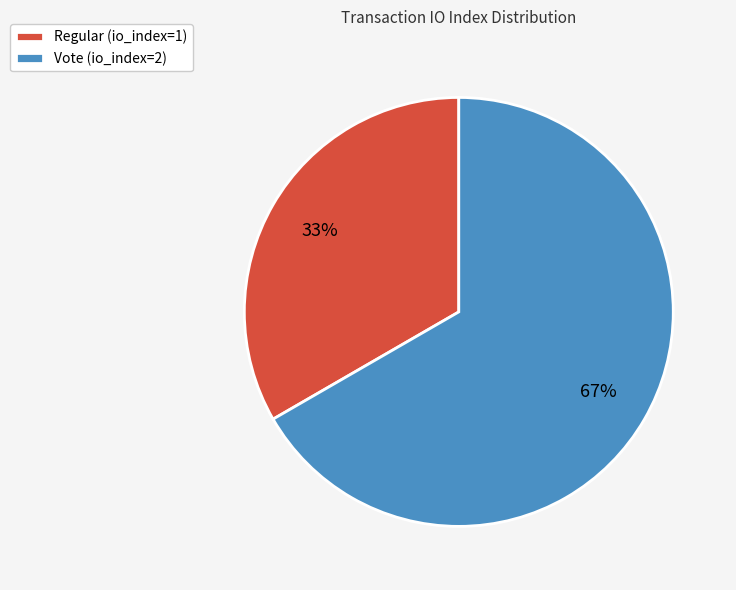

How many segments does this pie chart have?

2